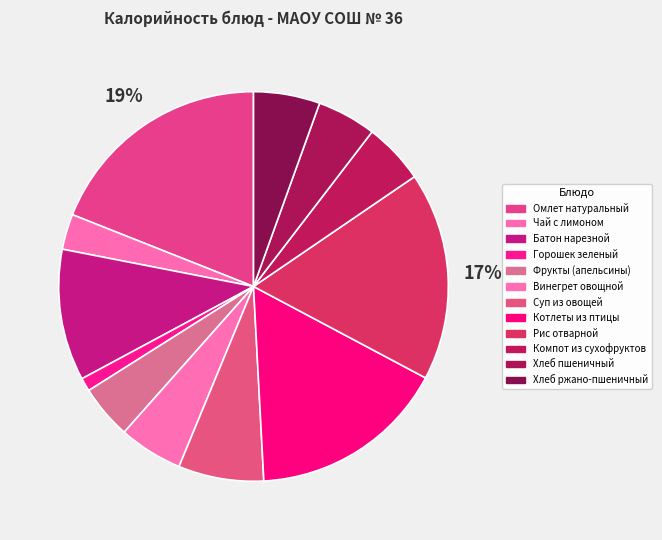

To the nearest percent, what portion does Омлет натуральный represent?

19%